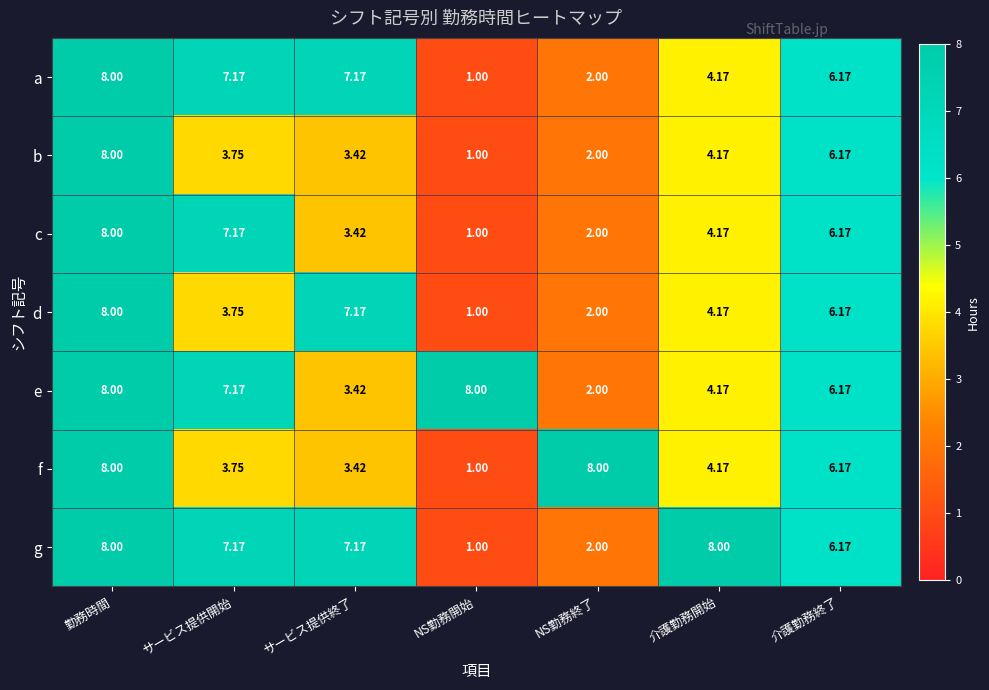

Where is c nearest to the value 4?

介護勤務開始